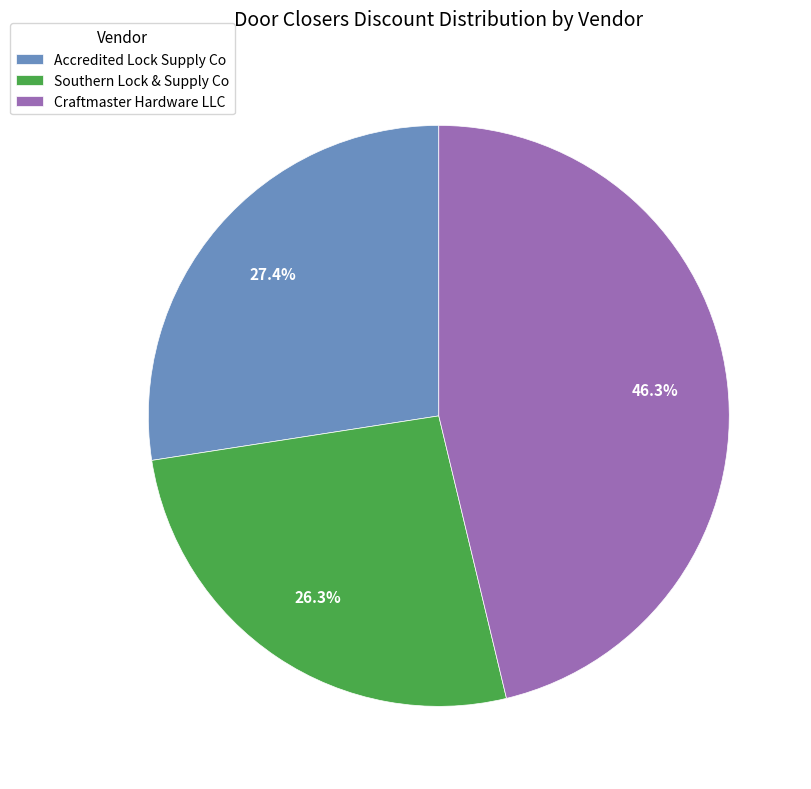

Is there any slice that represents more than half of the pie?

No